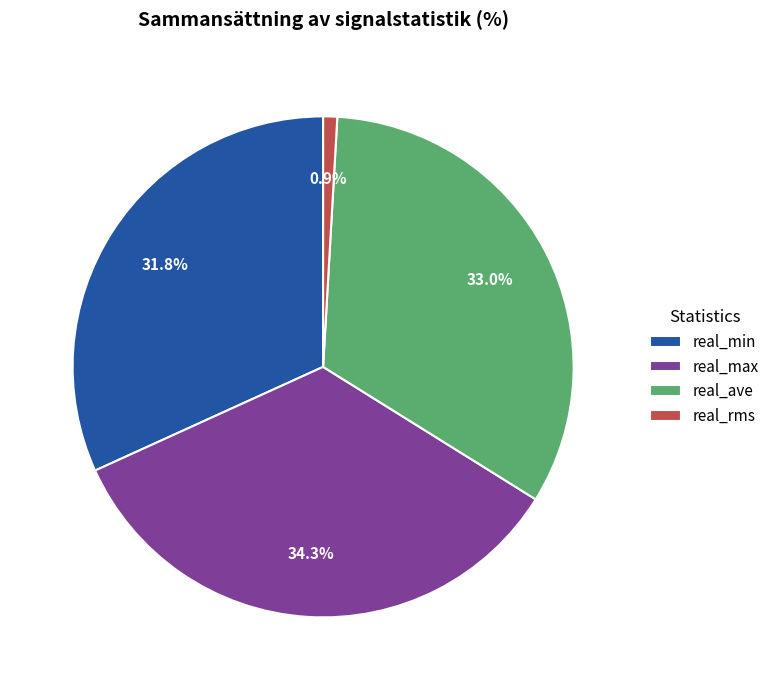

Which has a higher value, real_min or real_max?

real_max